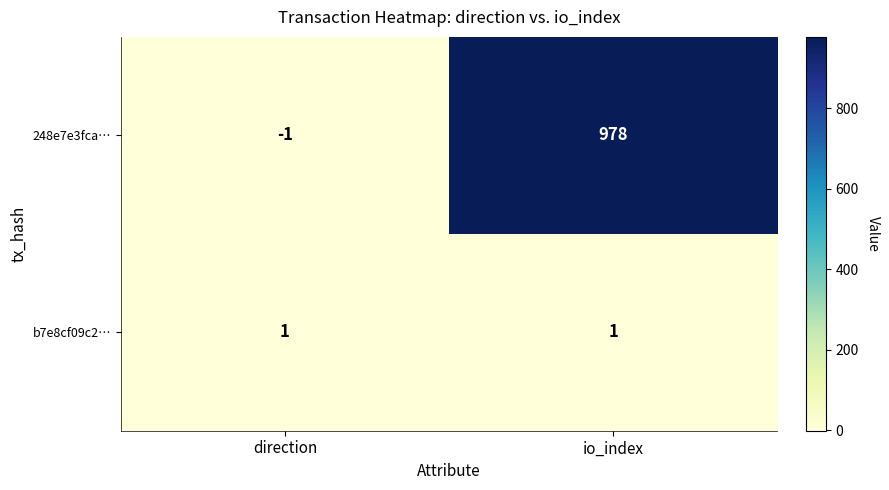

What is the sum of the 248e7e3fca… values at io_index and direction?

977